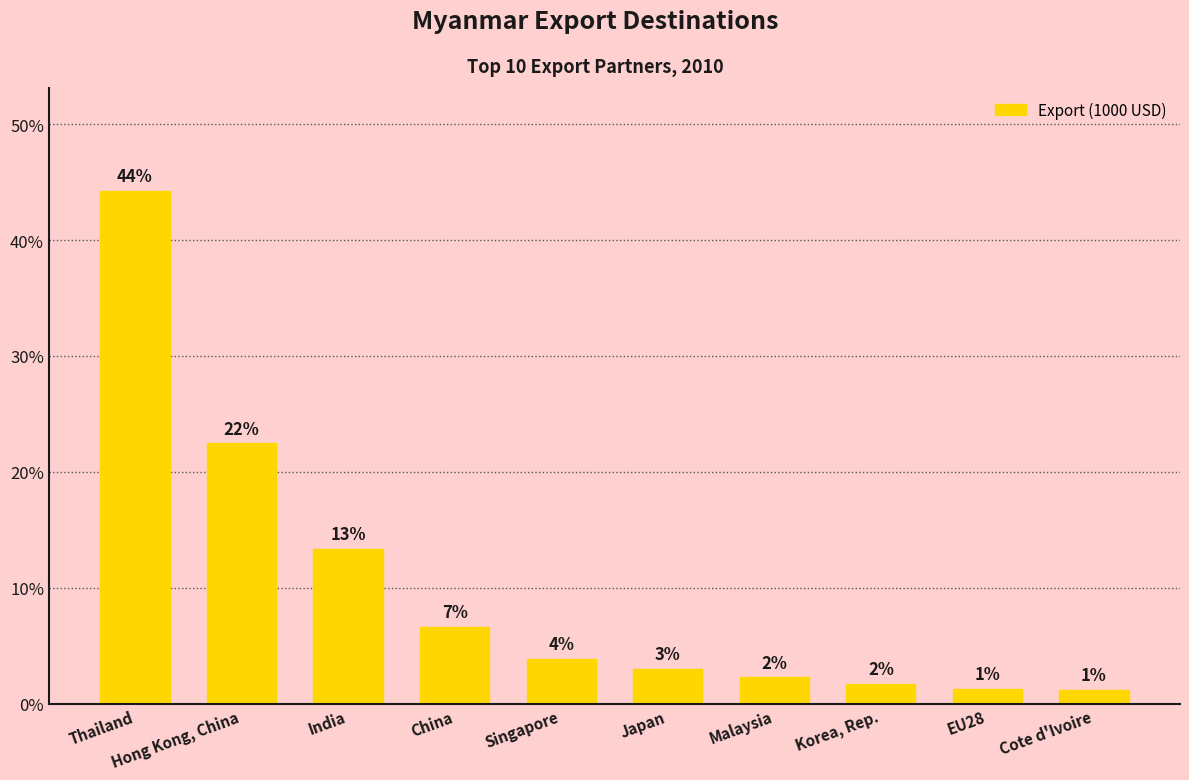

How many bars are there in total?

10